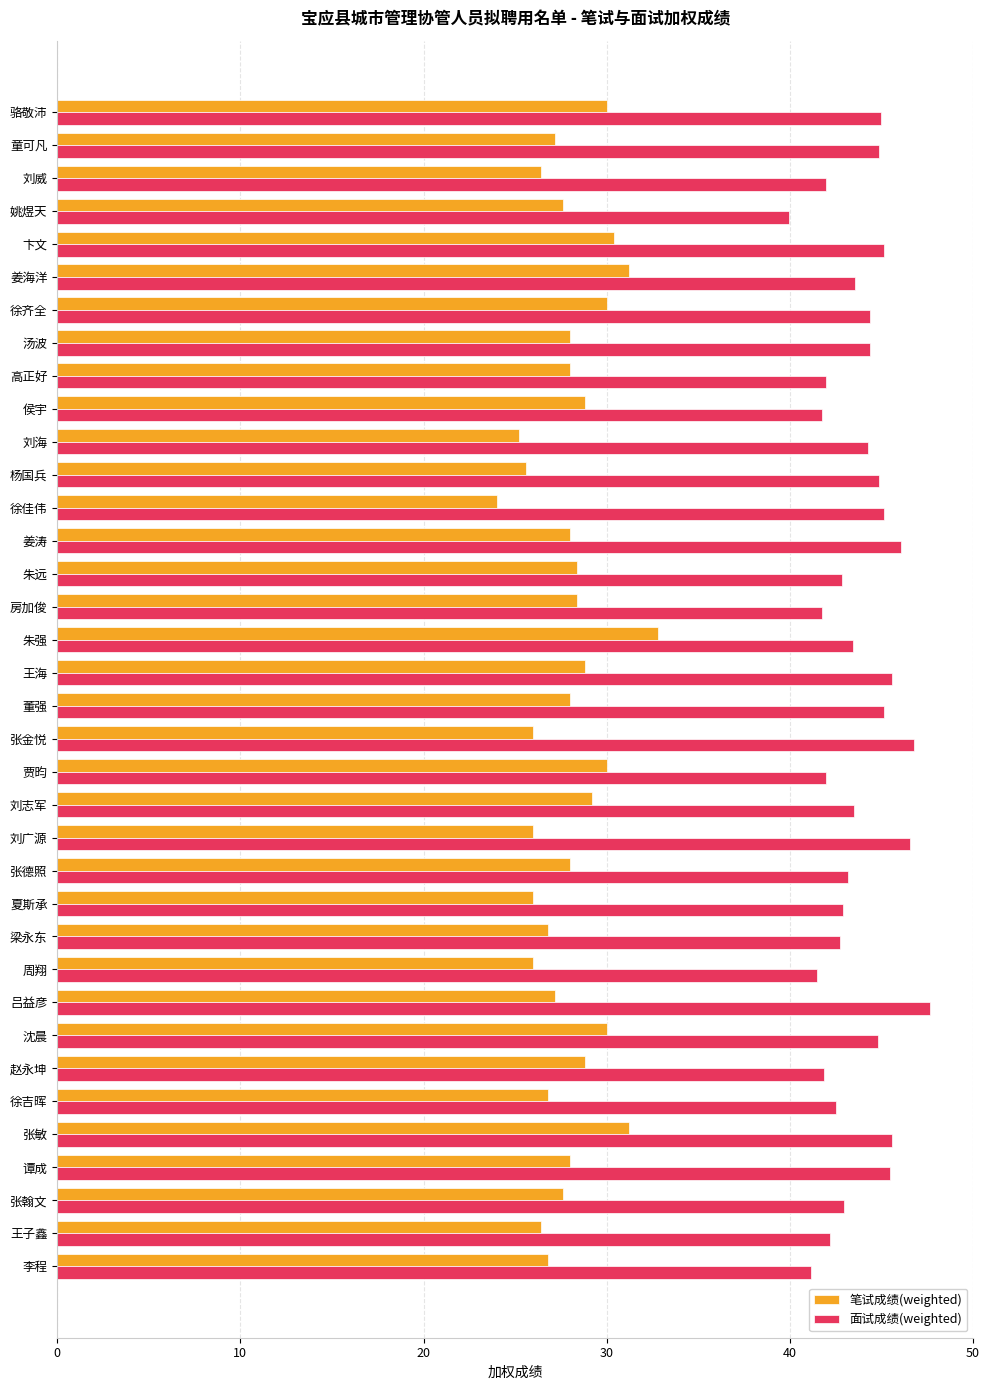

Which series changed the most between 姚煜天 and 王海?

面试成绩(weighted)